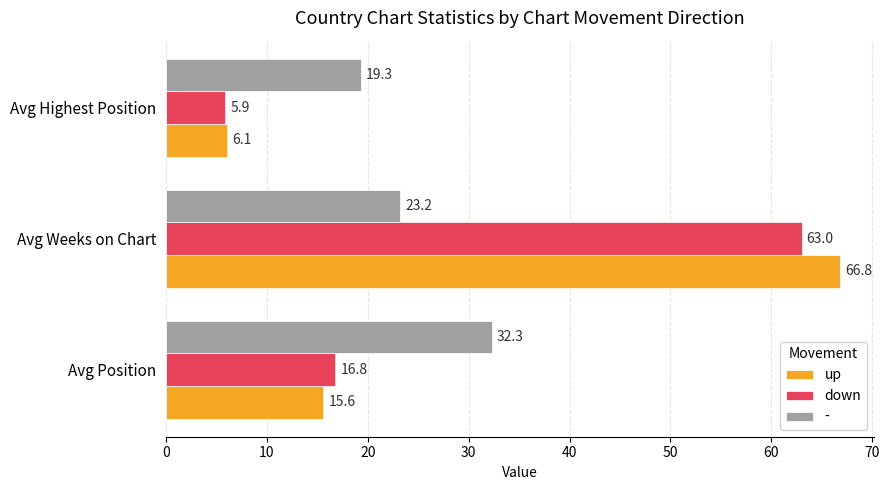

What is the sum of the - values at Avg Weeks on Chart and Avg Highest Position?

42.5